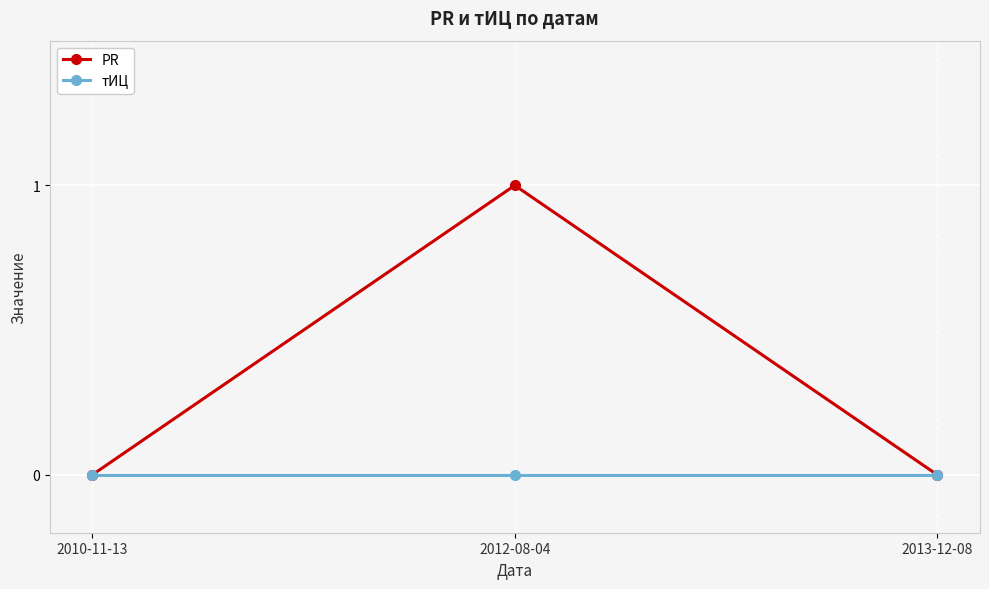

What is the label of the 3rd point from the right?

2010-11-13